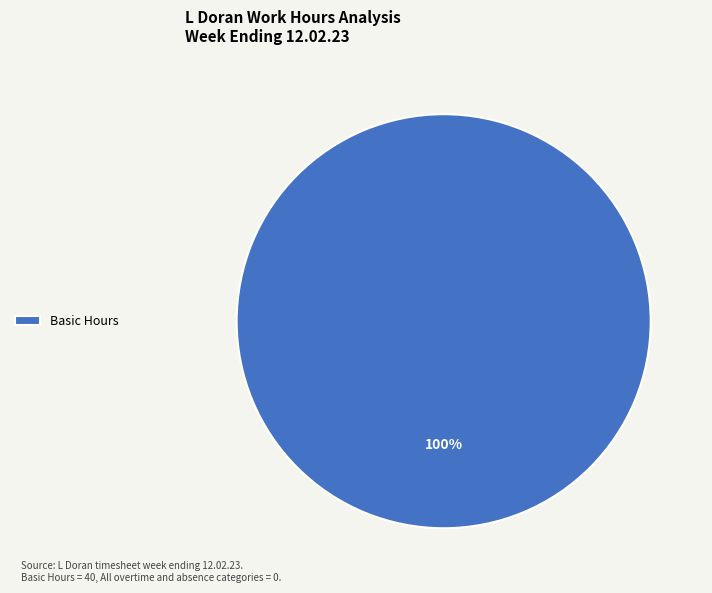

What percentage is the Basic Hours slice, to the nearest percent?

100%